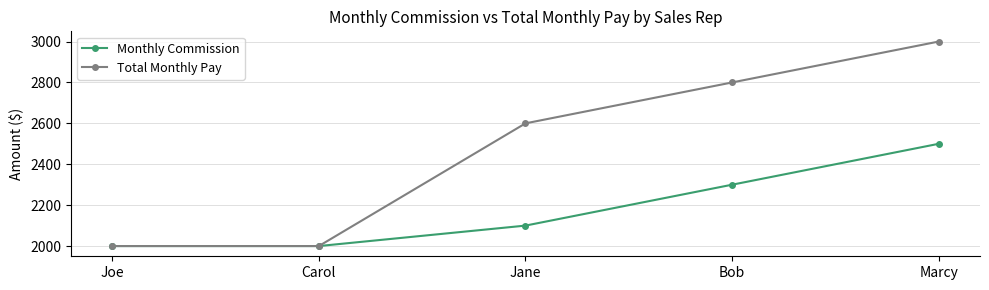

Rank the series by their maximum value, from highest to lowest.

Total Monthly Pay, Monthly Commission